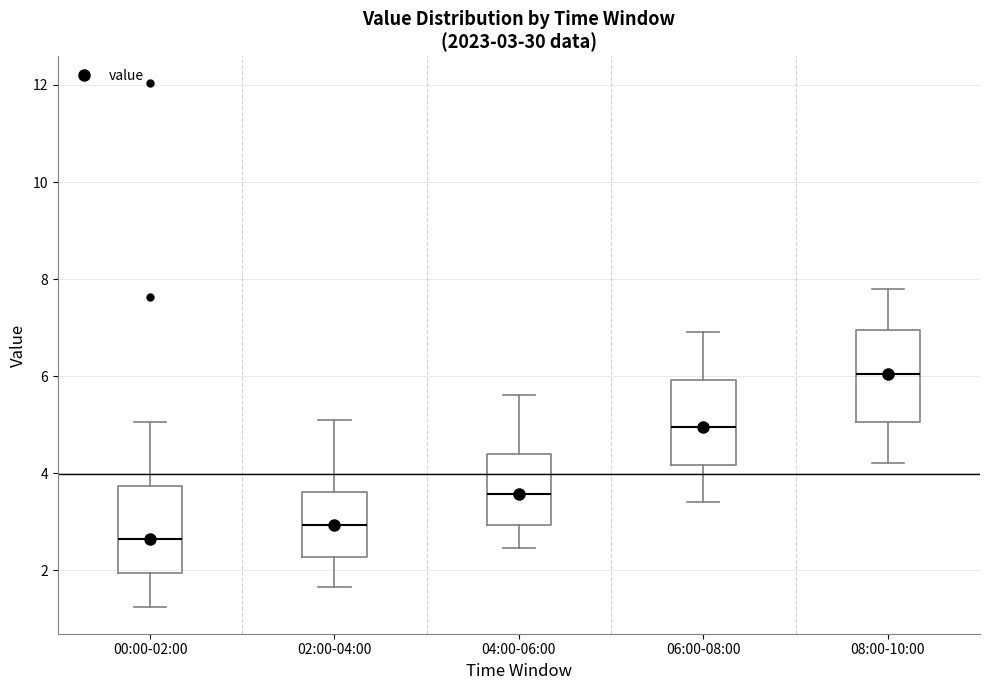

Which box has the lowest median line?

00:00-02:00